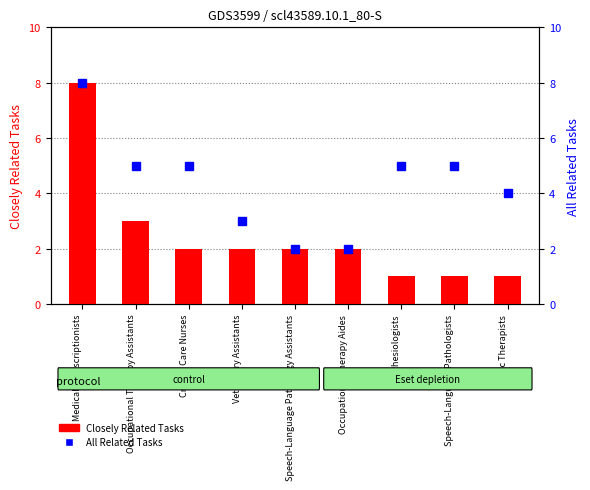

Read the All Related Tasks value at Medical Transcriptionists.

8